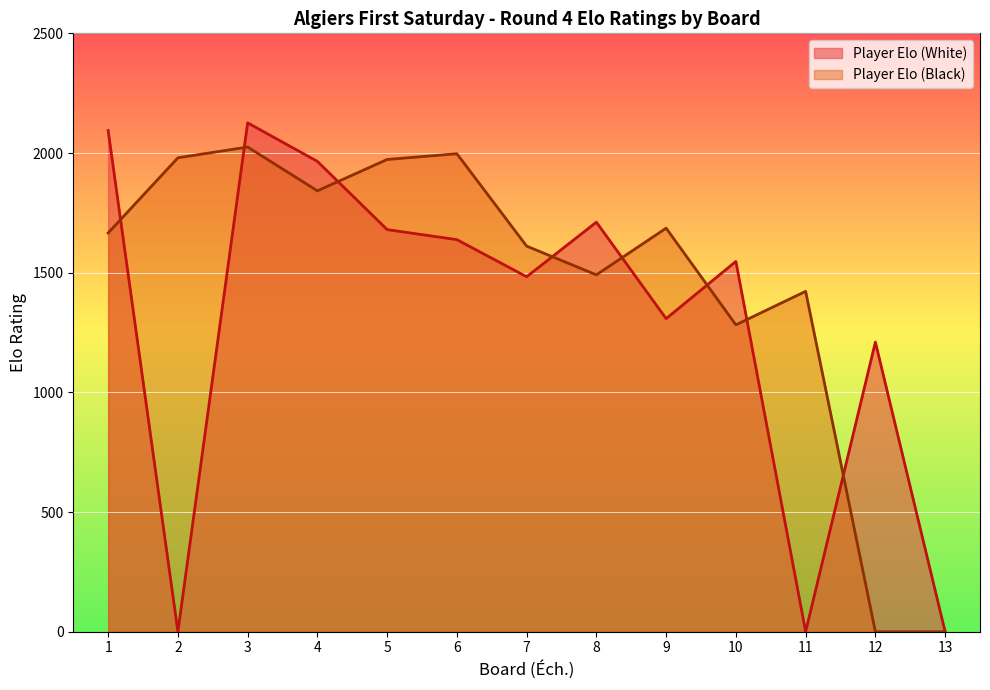

At which label does Player Elo (White) first exceed 1547?

1